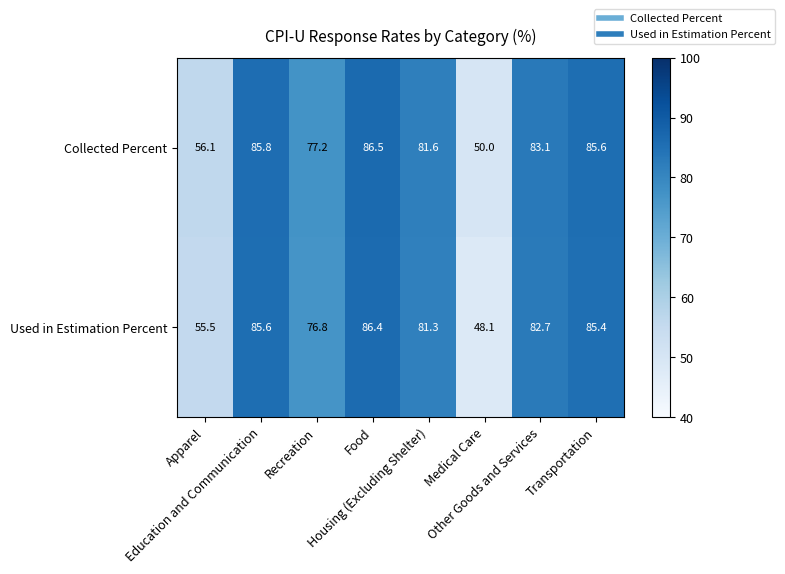

What is the maximum value for Used in Estimation Percent?

86.4